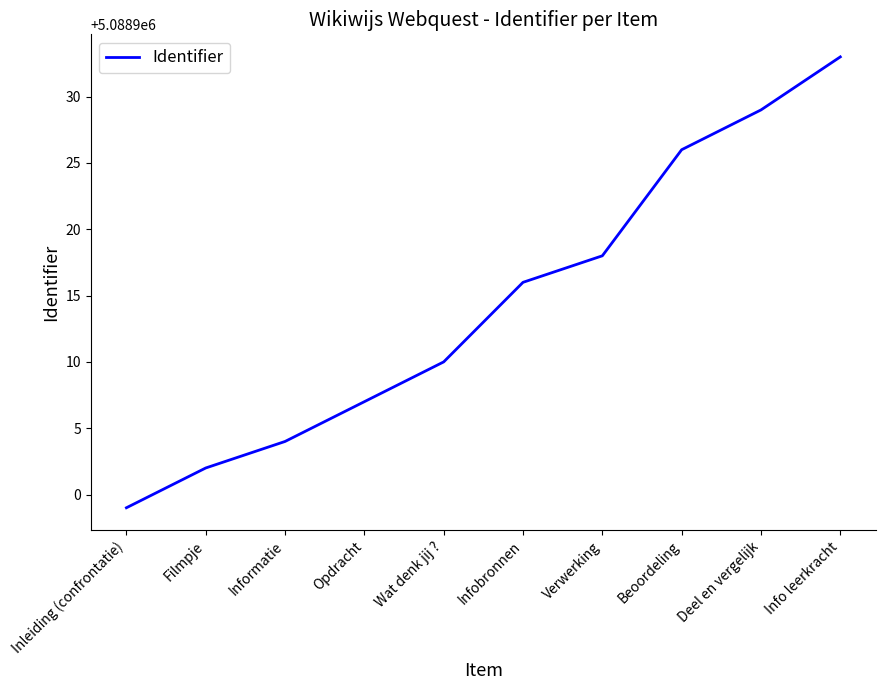

Which label corresponds to the largest value in the chart?

Info leerkracht